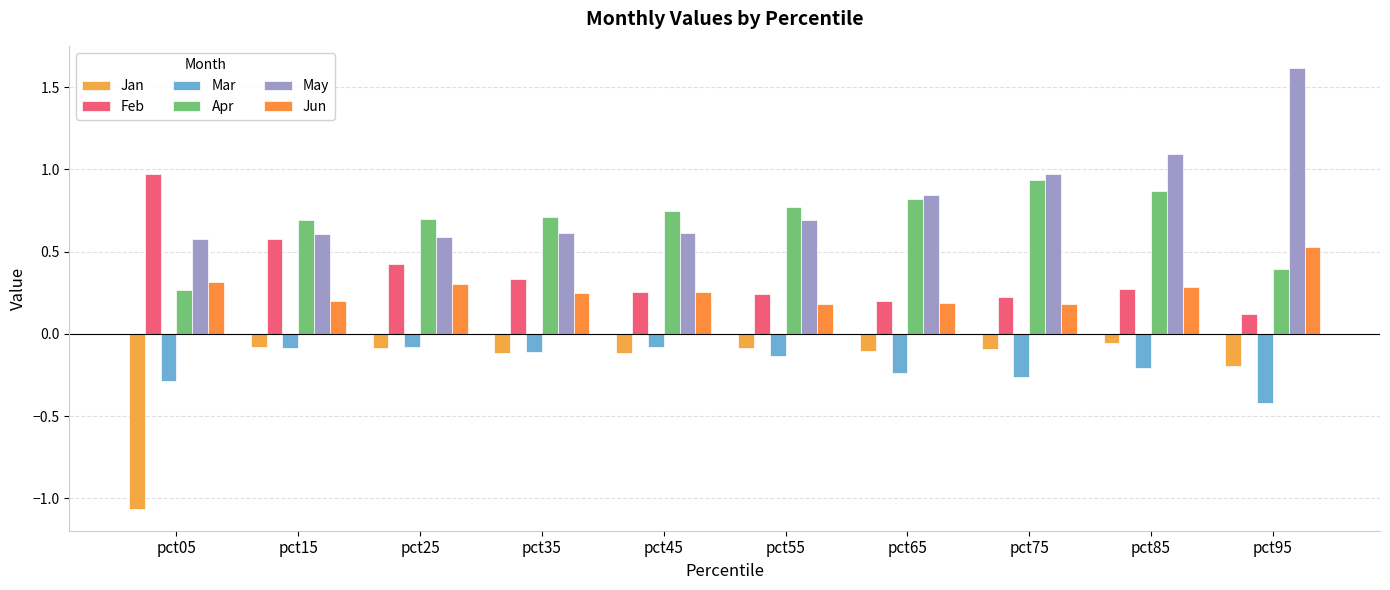

Read the Mar value at pct05.

-0.3